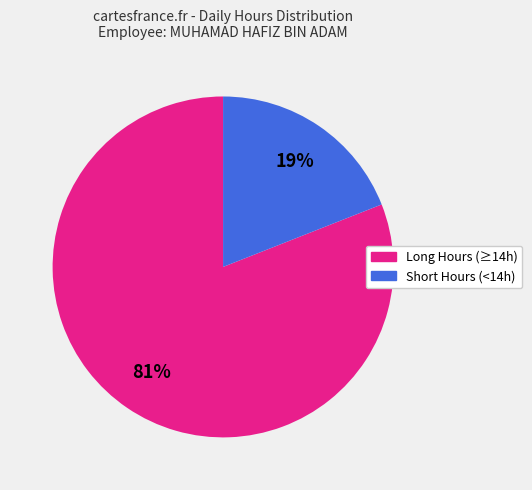

To the nearest percent, what is the difference between the largest and smallest slice percentages?

62%